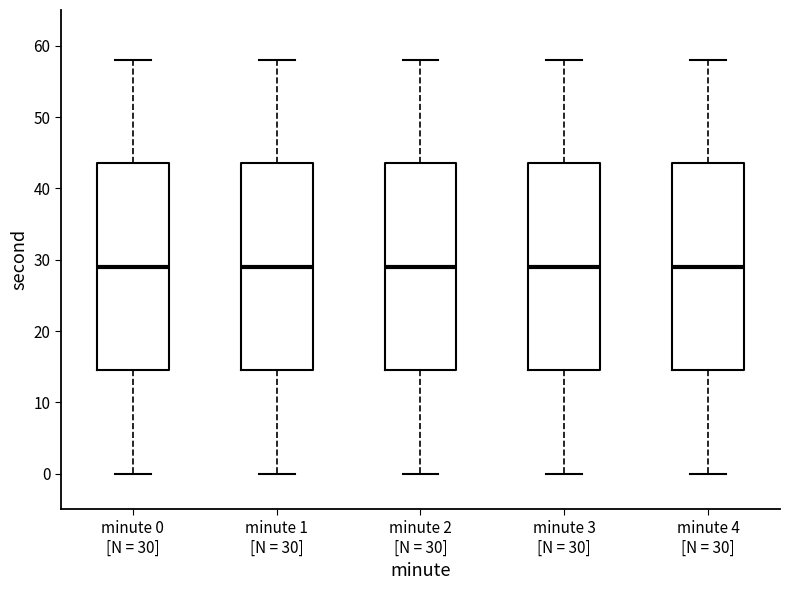

Reading left to right, transcribe this box plot: for each box, give where its median line is, the range the box spans, and where its two whiskers end, as read against the y-axis. The values are not printed on the chart, so give them approximately, as read against the axis.

minute 0 [N = 30]: median 29, box 15 to 44, whiskers 0 to 58
minute 1 [N = 30]: median 29, box 15 to 44, whiskers 0 to 58
minute 2 [N = 30]: median 29, box 15 to 44, whiskers 0 to 58
minute 3 [N = 30]: median 29, box 15 to 44, whiskers 0 to 58
minute 4 [N = 30]: median 29, box 15 to 44, whiskers 0 to 58